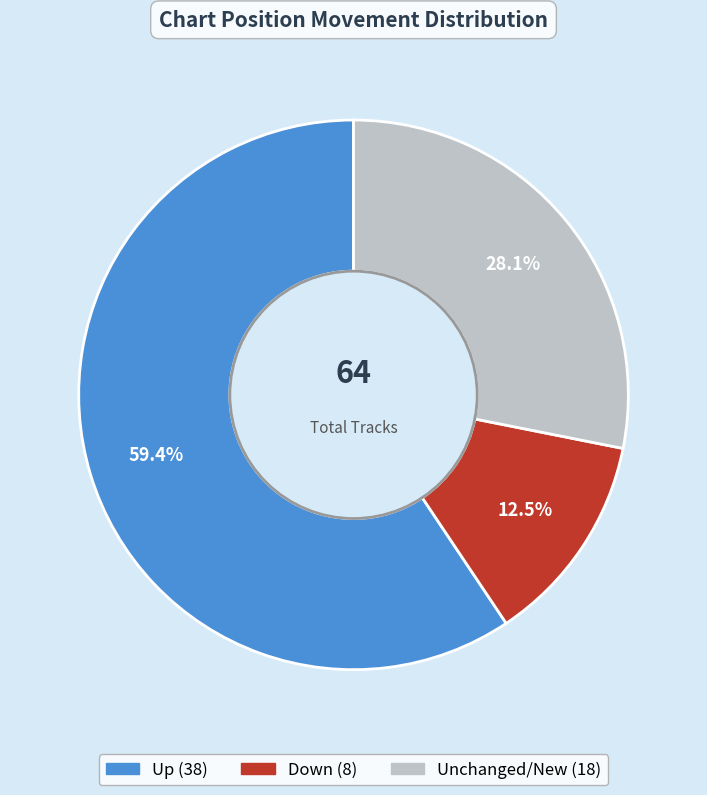

Is there any slice that represents more than half of the pie?

Yes